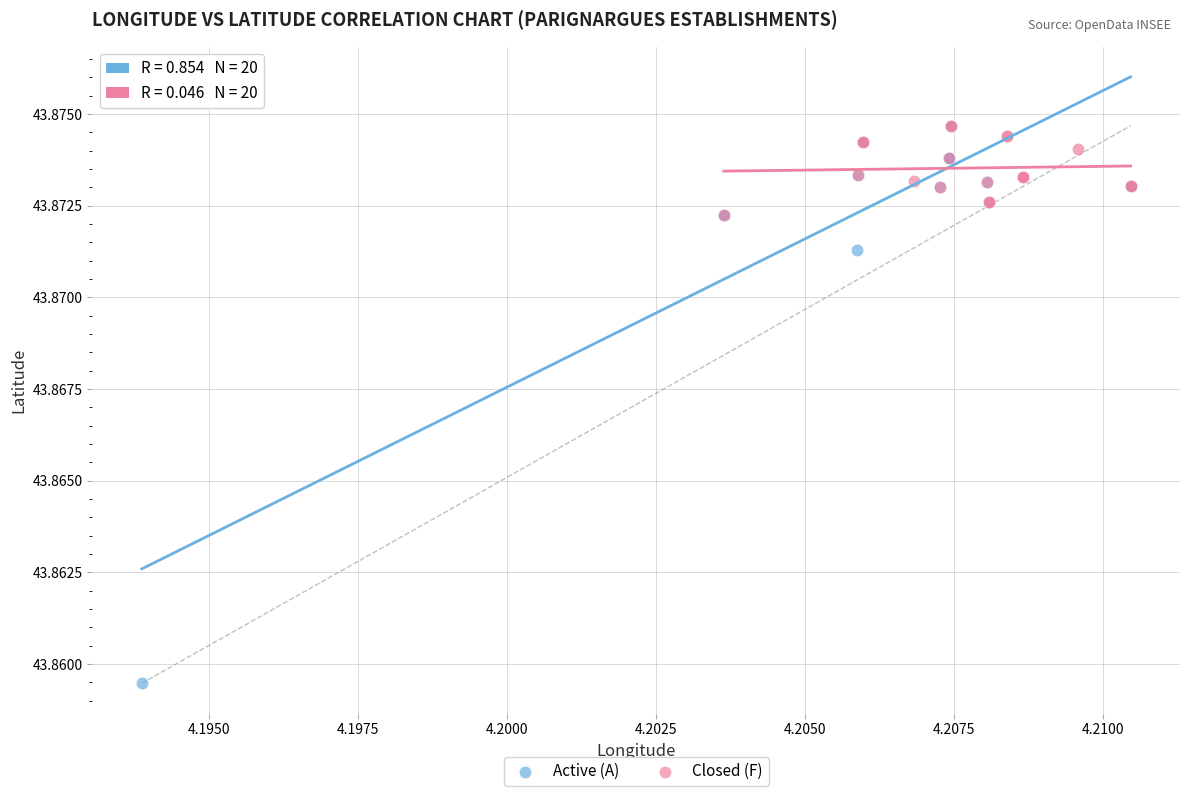

Which series has the widest spread of Y values?

Active (A)